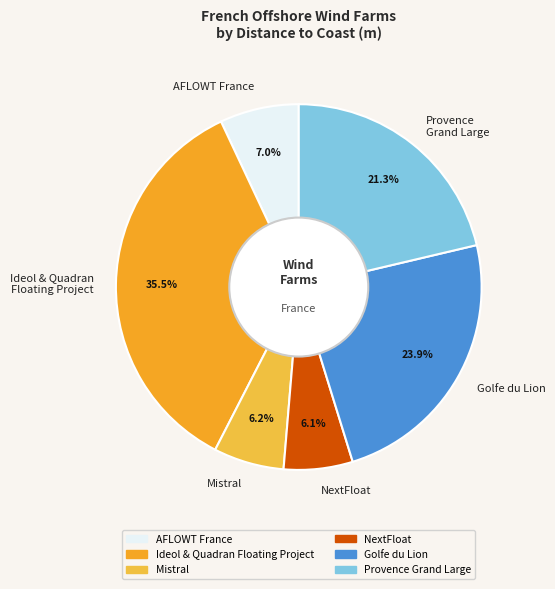

What is the largest slice in the pie chart?

Ideol & Quadran Floating Project